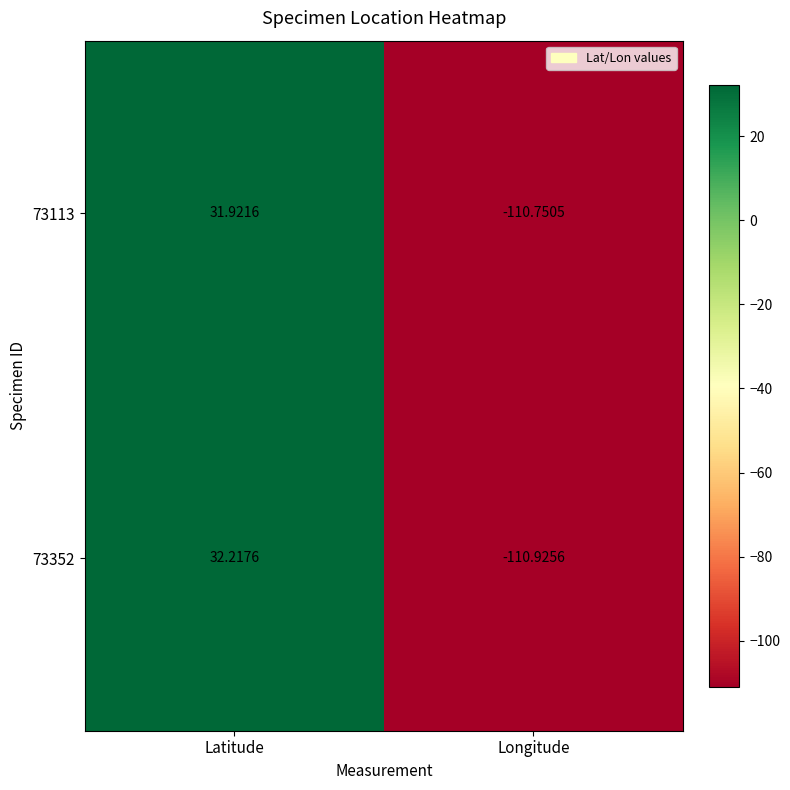

Which series changed the most between Latitude and Longitude?

73352